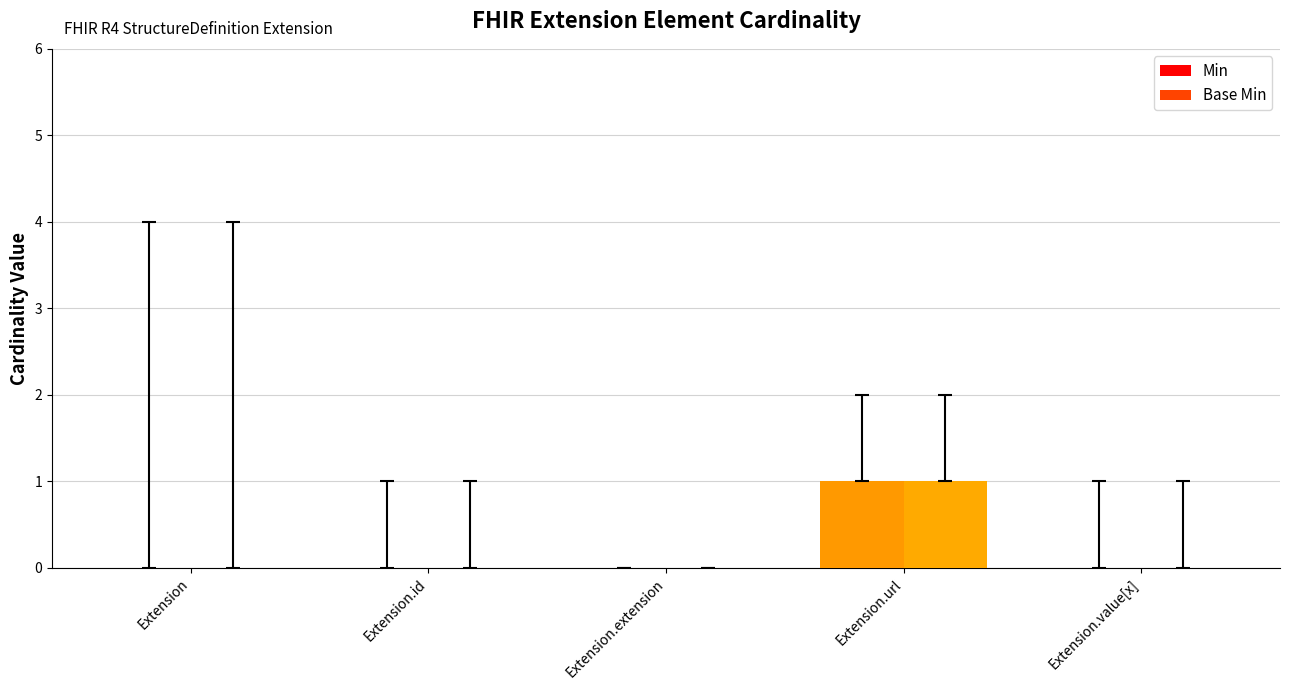

The Base Min series shows 0 at Extension.id. True or false?

True